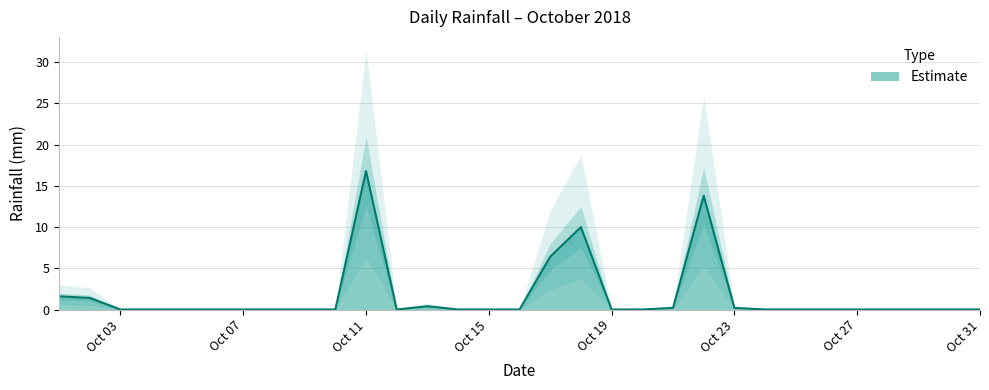

Rank the categories by value from highest to lowest.

2018-10-11, 2018-10-22, 2018-10-18, 2018-10-17, 2018-10-01, 2018-10-02, 2018-10-13, 2018-10-21, 2018-10-23, 2018-10-03, 2018-10-04, 2018-10-05, 2018-10-06, 2018-10-07, 2018-10-08, 2018-10-09, 2018-10-10, 2018-10-12, 2018-10-14, 2018-10-15, 2018-10-16, 2018-10-19, 2018-10-20, 2018-10-24, 2018-10-25, 2018-10-26, 2018-10-27, 2018-10-28, 2018-10-29, 2018-10-30, 2018-10-31